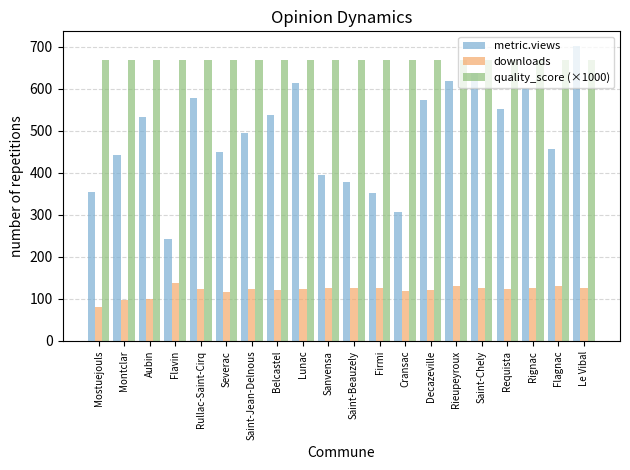

Which label corresponds to the largest value in the chart?

Le Vibal